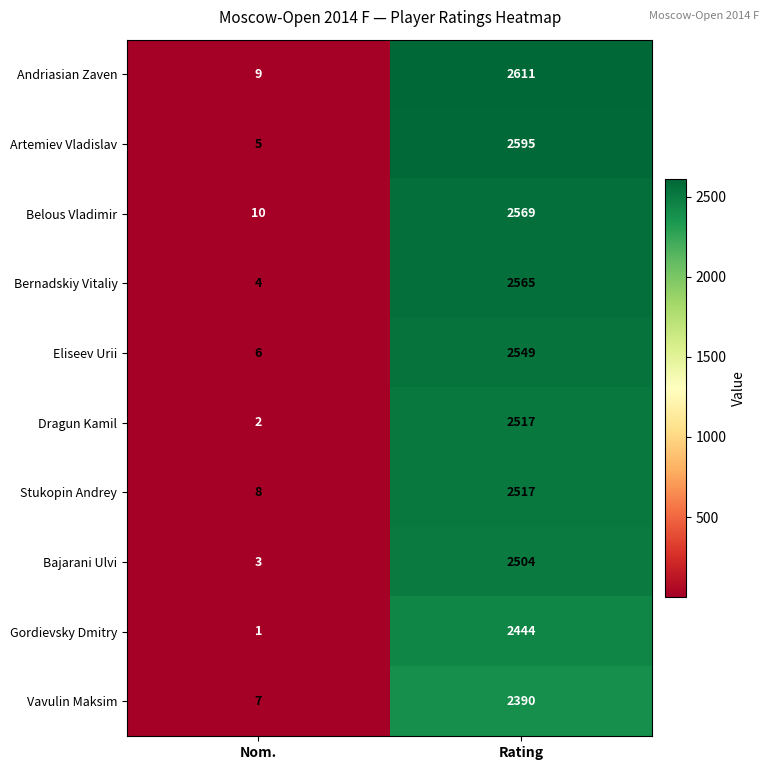

What is the sum of all Gordievsky Dmitry values?

2445